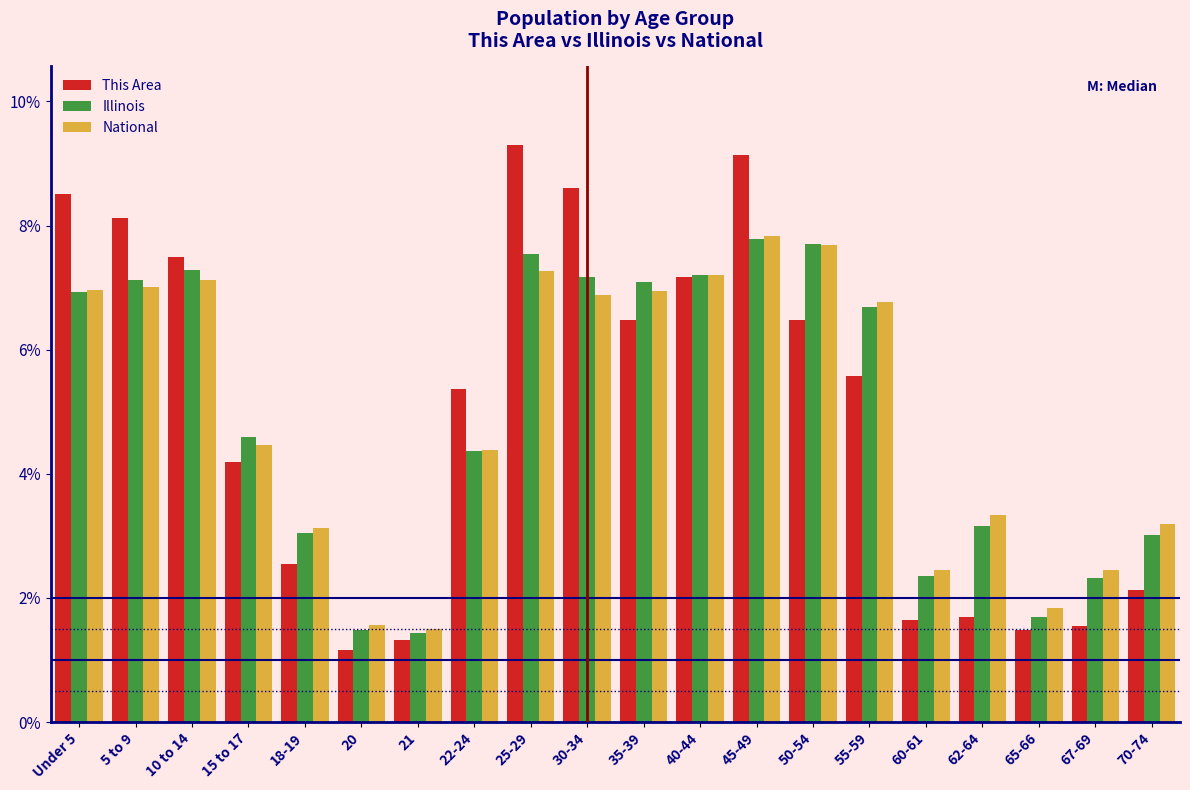

What is the sum of the Illinois values at 18-19 and 65-66?

4.7